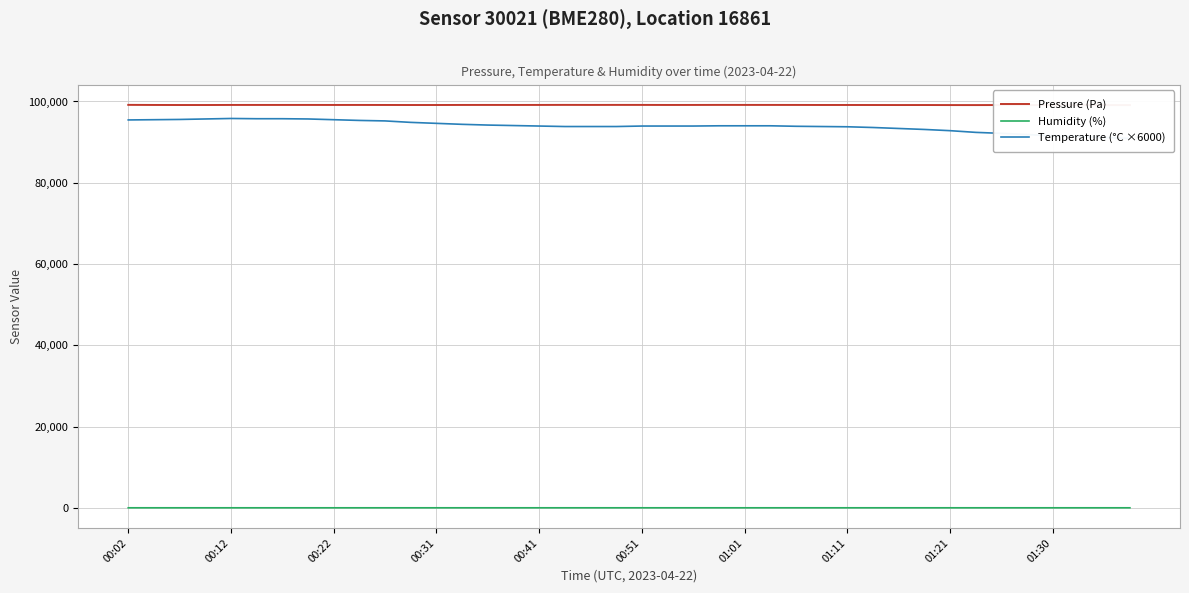

True or false: Pressure (Pa) has a value of 58814.7 at 14.

False